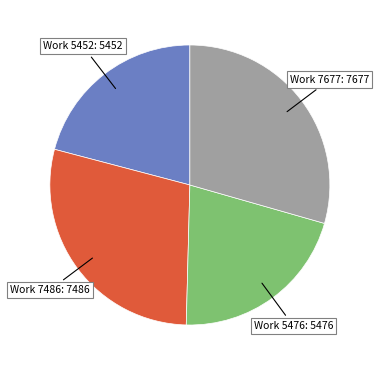

Combined, do Work 5476: 5476 and Work 5452: 5452 account for over 50%?

No